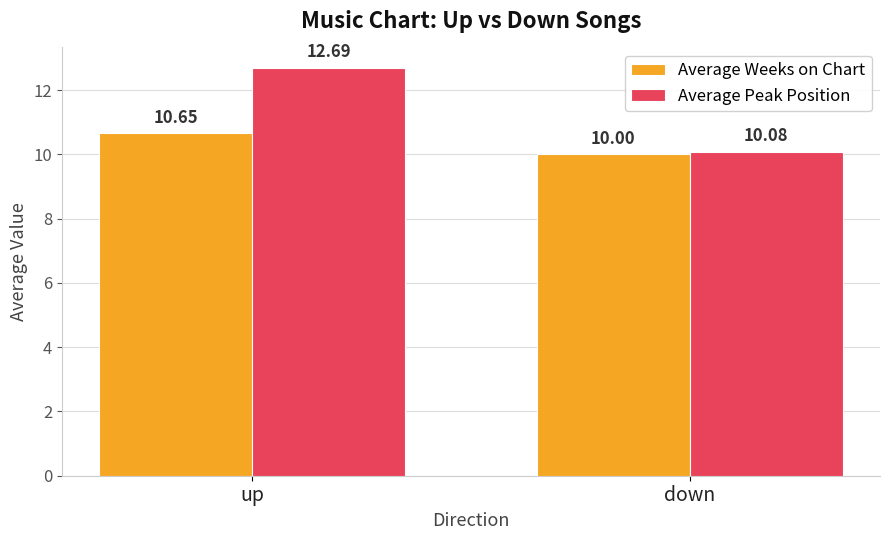

What is the difference between the highest and lowest values at up?

2.0